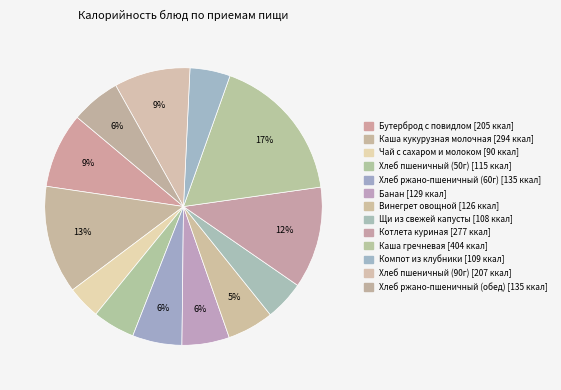

Is Банан the majority of the pie?

No